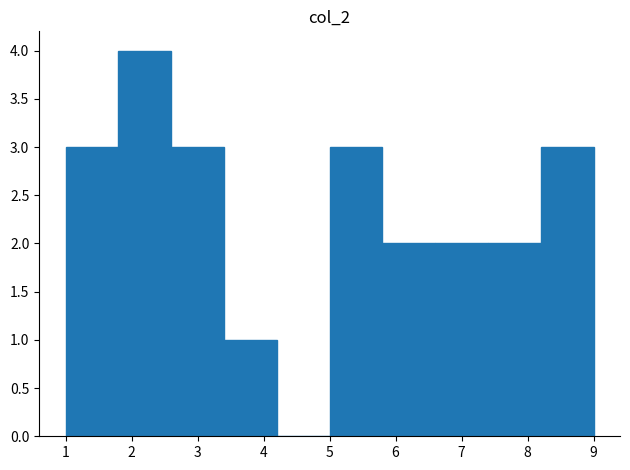

Reading left to right, list every bar in this chart as the range it spans on the x-axis followed by its height. The values are not printed on the chart, so give them approximately, as read against the axis.

1.0 to 1.8: 3
1.8 to 2.6: 4
2.6 to 3.4: 3
3.4 to 4.2: 1
4.2 to 5.0: 0
5.0 to 5.8: 3
5.8 to 6.6: 2
6.6 to 7.4: 2
7.4 to 8.2: 2
8.2 to 9.0: 3